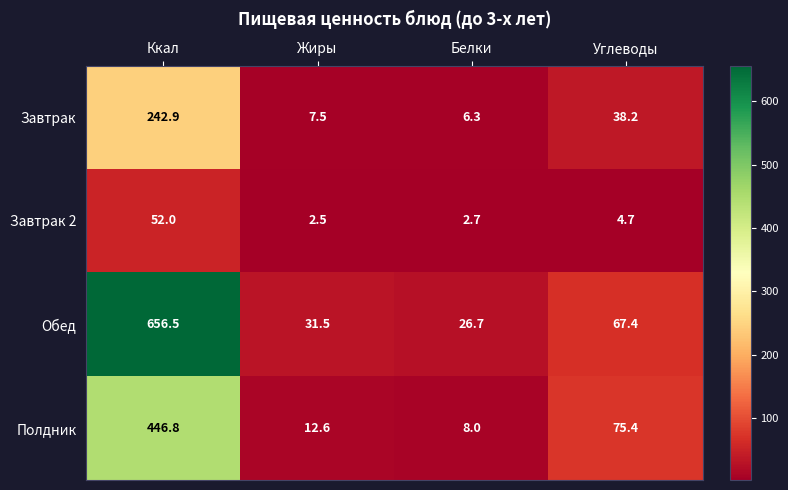

At which category is the sum across all series the highest?

Ккал